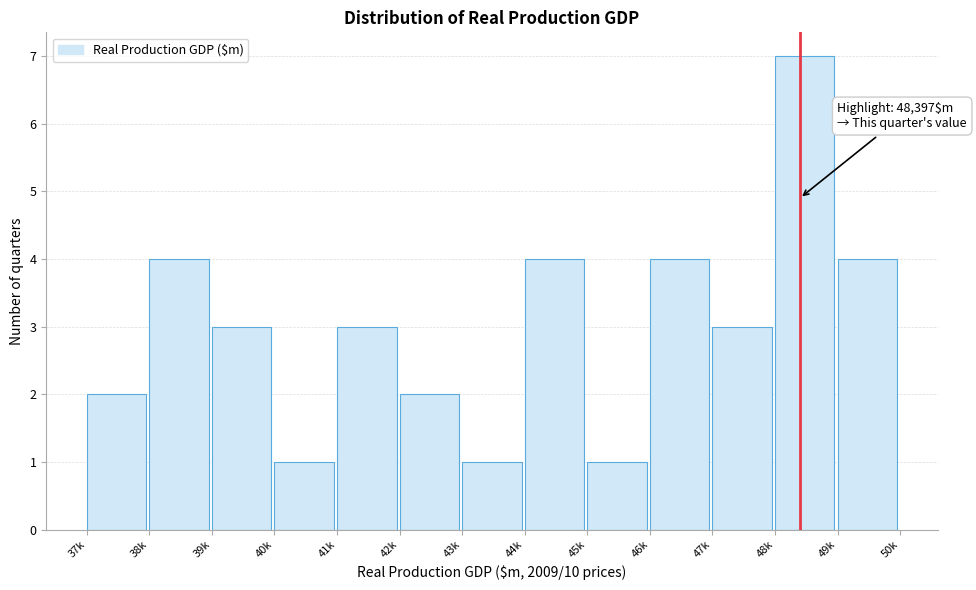

Reading left to right, transcribe all the data shown in this chart.

37k=2	38k=4	39k=3	40k=1	41k=3	42k=2	43k=1	44k=4	45k=1	46k=4	47k=3	48k=7	49k=4